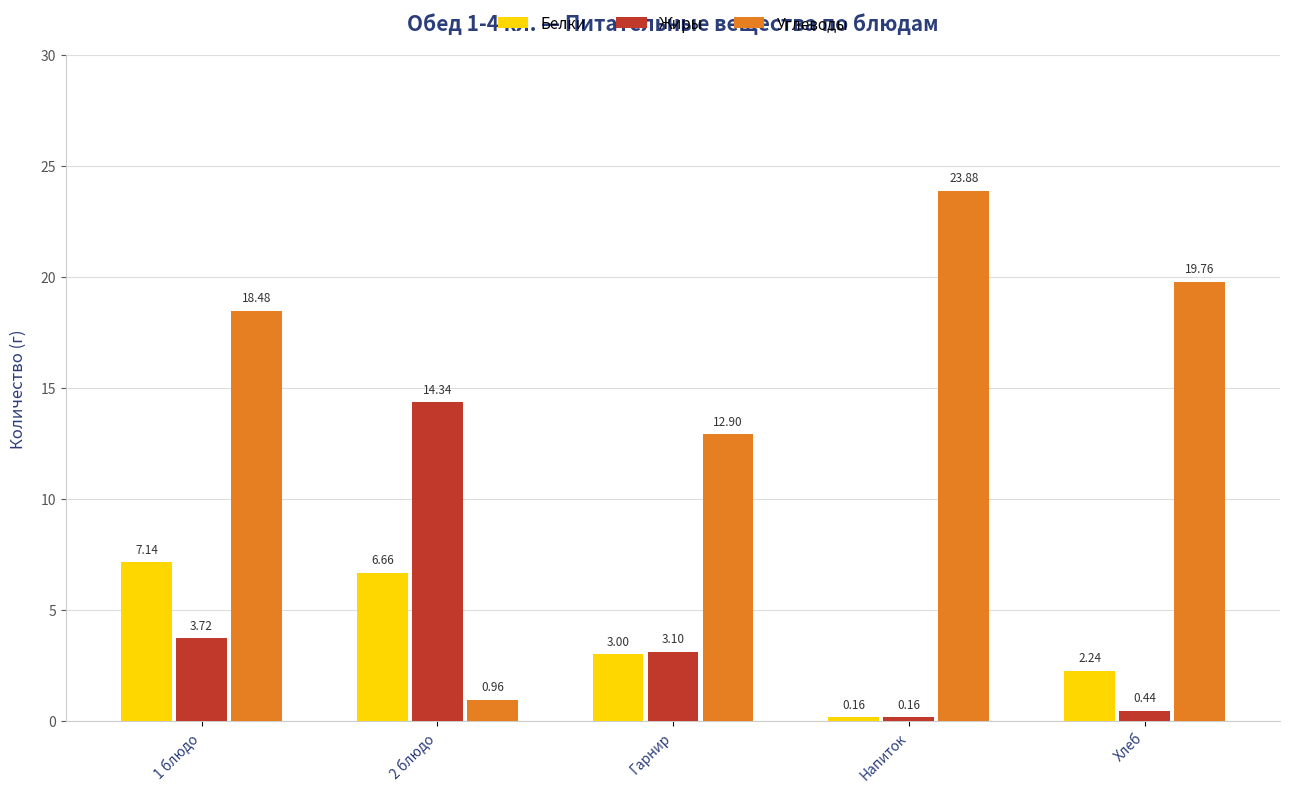

True or false: Углеводы has a value of 42.9 at Напиток.

False